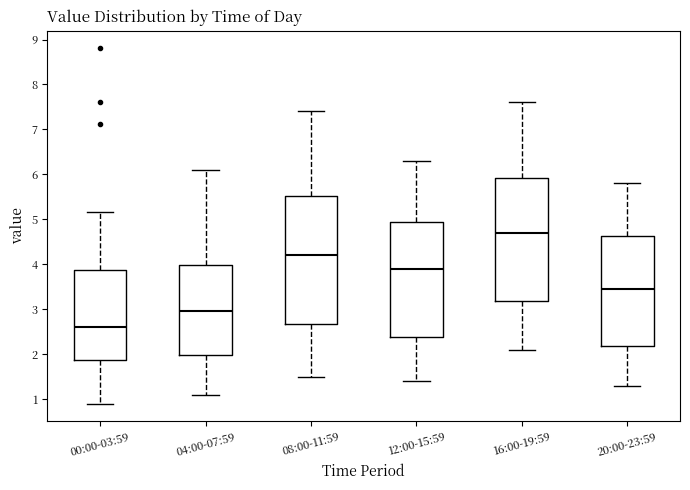

Reading left to right, transcribe this box plot: for each box, give where its median line is, the range the box spans, and where its two whiskers end, as read against the y-axis. The values are not printed on the chart, so give them approximately, as read against the axis.

00:00-03:59: median 2.6, box 1.9 to 3.9, whiskers 0.9 to 5.2
04:00-07:59: median 3.0, box 2.0 to 4.0, whiskers 1.1 to 6.1
08:00-11:59: median 4.2, box 2.7 to 5.5, whiskers 1.5 to 7.4
12:00-15:59: median 3.9, box 2.4 to 5.0, whiskers 1.4 to 6.3
16:00-19:59: median 4.7, box 3.2 to 5.9, whiskers 2.1 to 7.6
20:00-23:59: median 3.5, box 2.2 to 4.6, whiskers 1.3 to 5.8